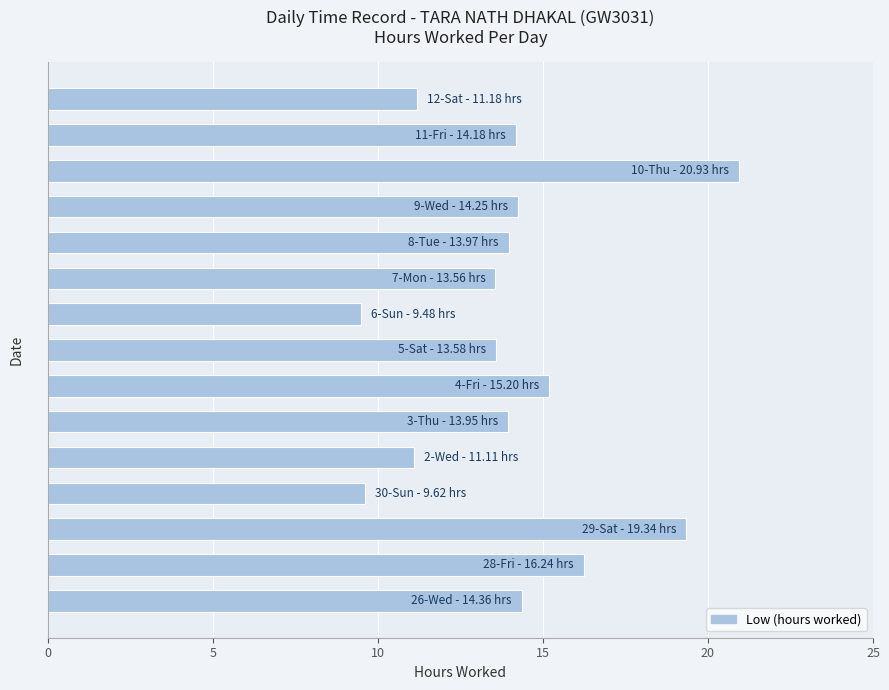

What is the minimum value shown in the chart?

9.5